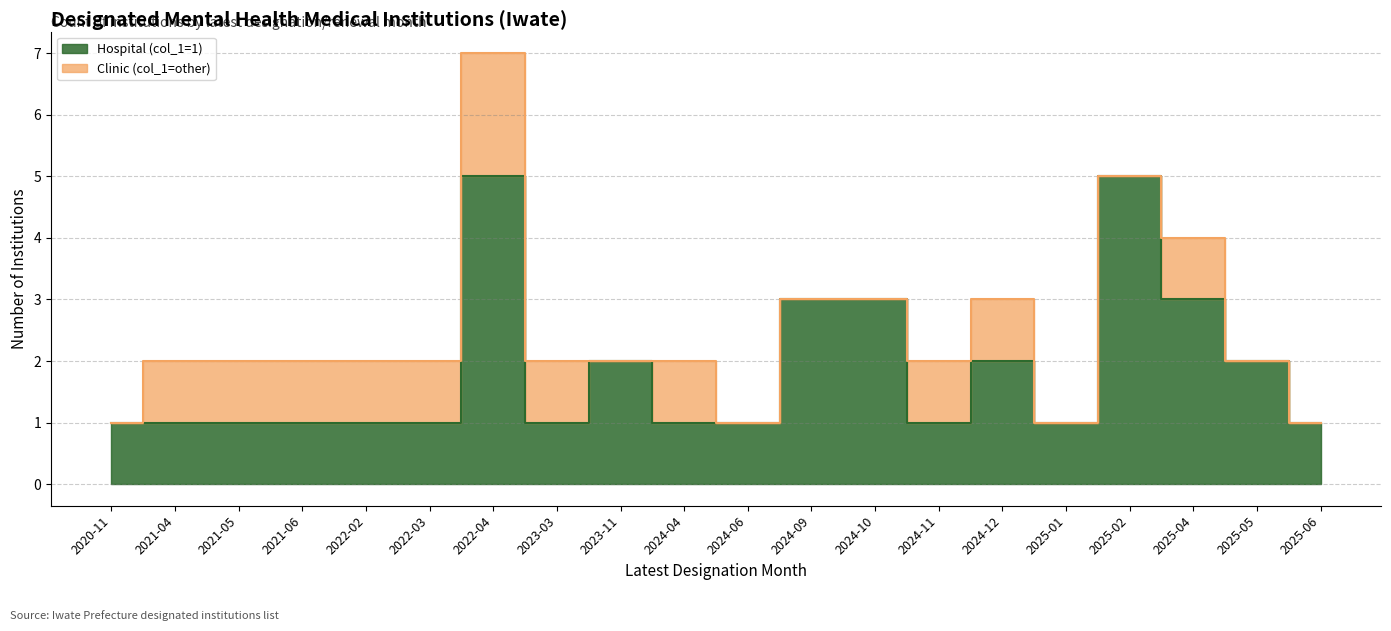

At which category does the data reach its first local peak?

2022-04